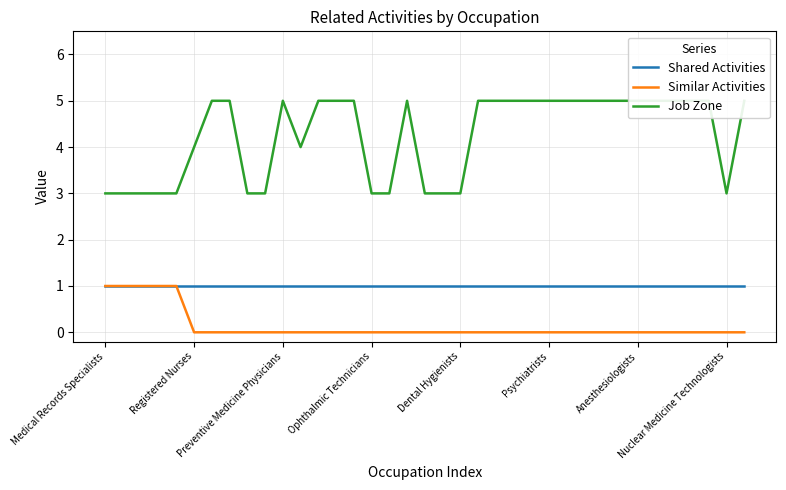

How many values in the Job Zone series are below 5?

15